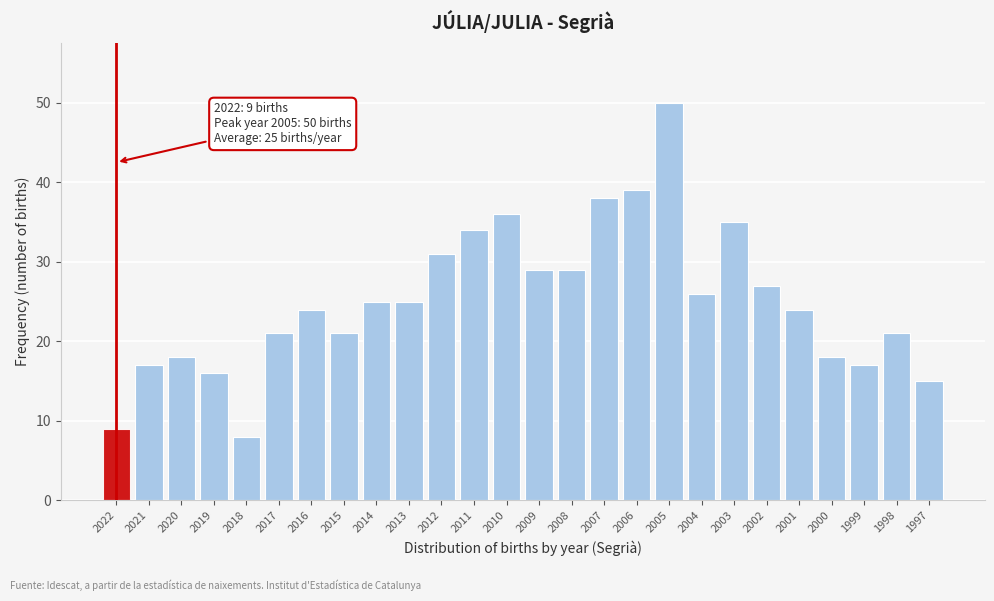

Reading left to right, extract all data points from this chart.

9	17	18	16	8	21	24	21	25	25	31	34	36	29	29	38	39	50	26	35	27	24	18	17	21	15